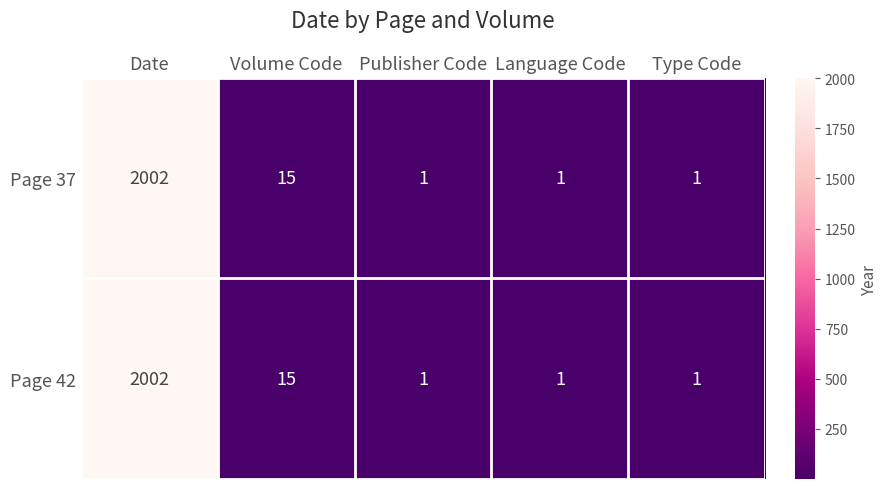

At which label is Page 37 closest to 1001?

Volume Code